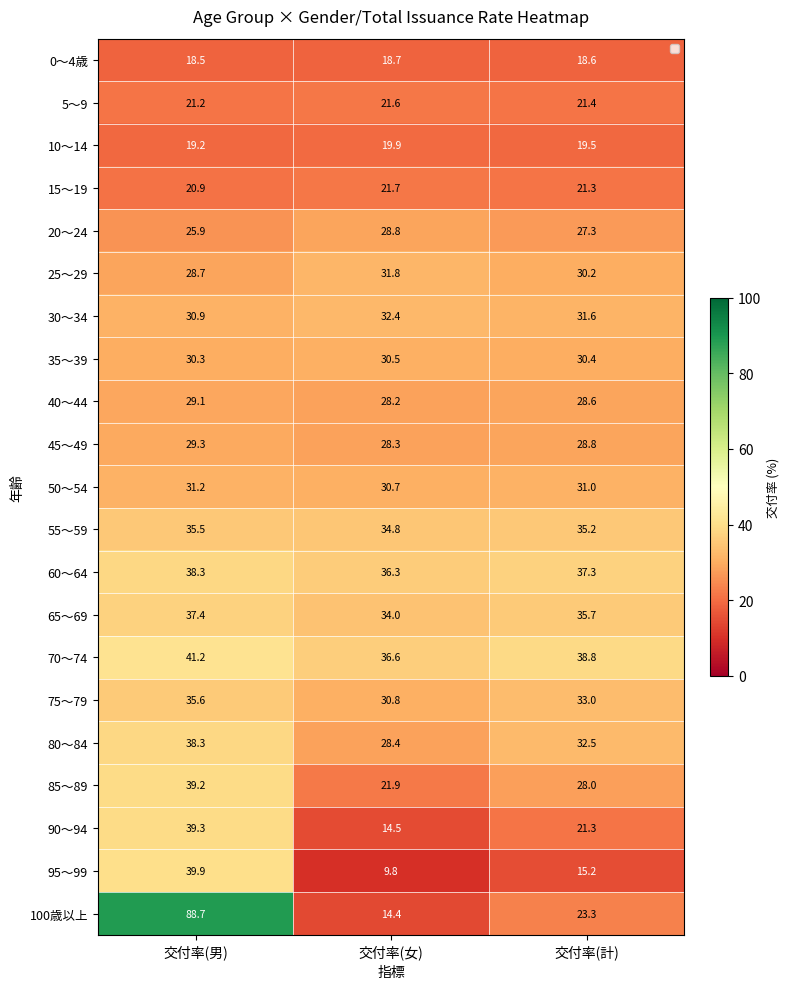

The 50～54 series shows 30.7 at 交付率(女). True or false?

True